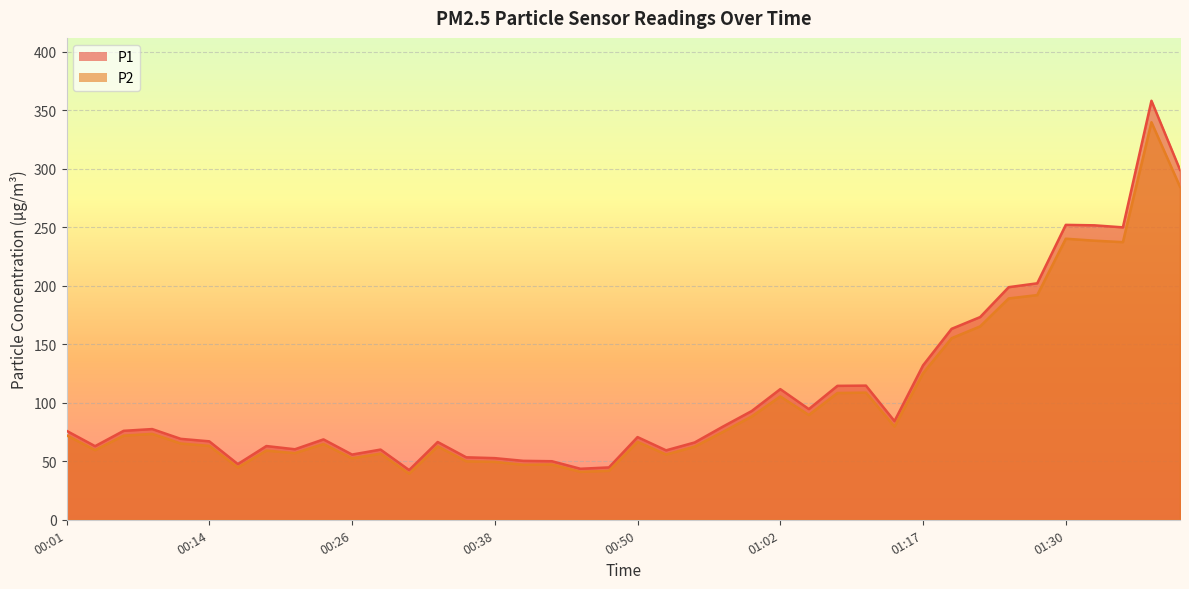

Reading right to left, what are all the values shown in this chart?

P1: 299.0	358.1	249.8	251.6	252.0	202.1	198.8	173.2	163.2	131.9	84.3	114.6	114.4	94.6	111.6	92.9	79.8	66.0	59.3	70.7	44.8	43.6	50.0	50.4	52.7	53.4	66.5	42.5	60.0	55.7	68.7	60.2	63.0	47.6	67.0	69.2	77.5	76.0	62.9	76.0
P2: 284.6	339.7	237.2	238.5	240.2	192.0	189.1	165.2	155.2	125.2	79.7	108.7	108.3	89.5	105.4	88.3	75.2	62.5	55.8	66.6	41.8	41.0	47.2	47.0	49.5	50.0	62.7	39.4	56.5	52.5	64.7	57.0	59.1	44.7	63.1	65.2	73.4	71.9	59.5	72.2